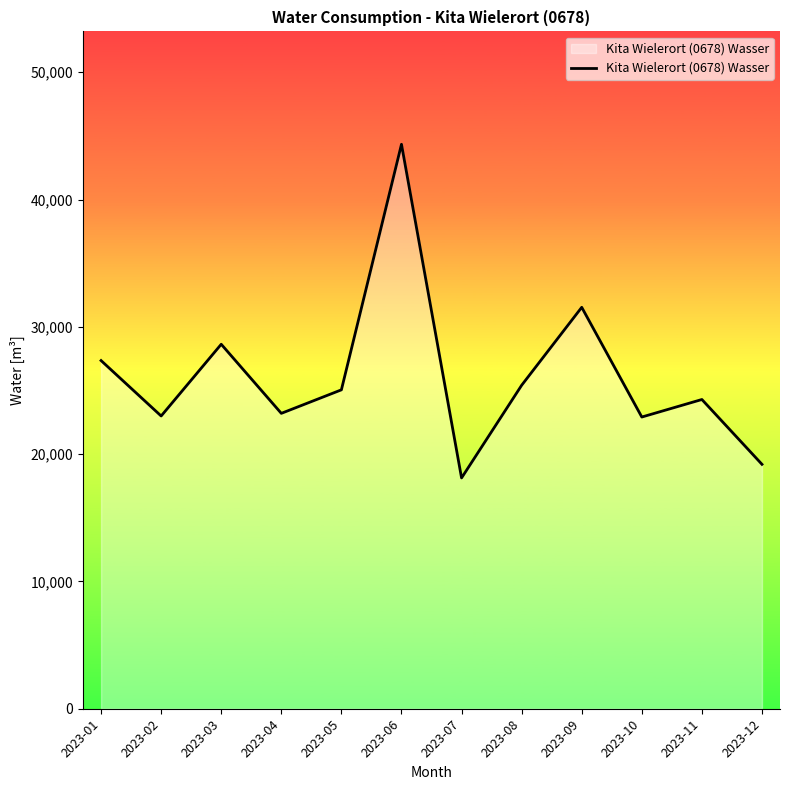

Is it true that the value at 2023-07 is 18130?

True